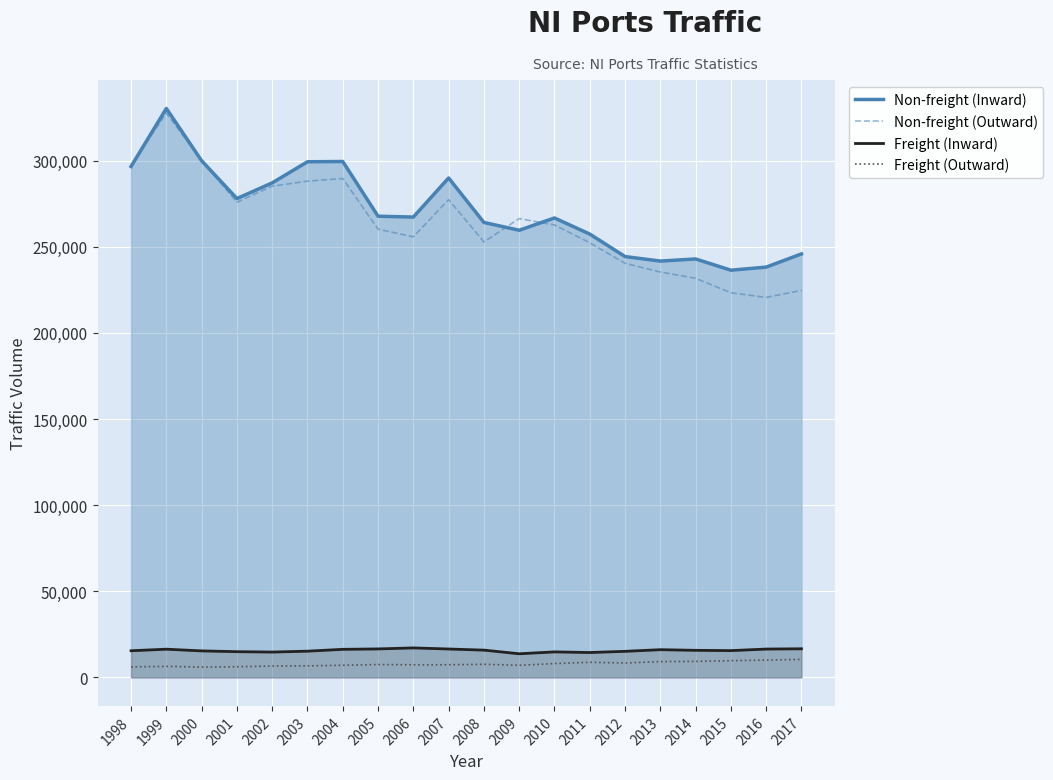

How many values in the Non-freight (Outward) series are below 262607?

10